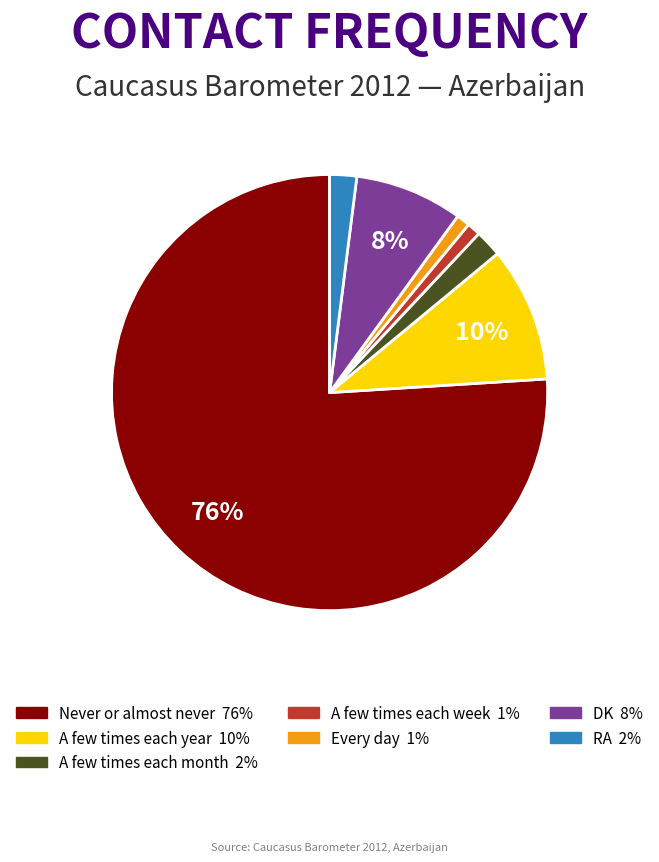

To the nearest percent, what is the combined percentage of A few times each year and A few times each month?

12%